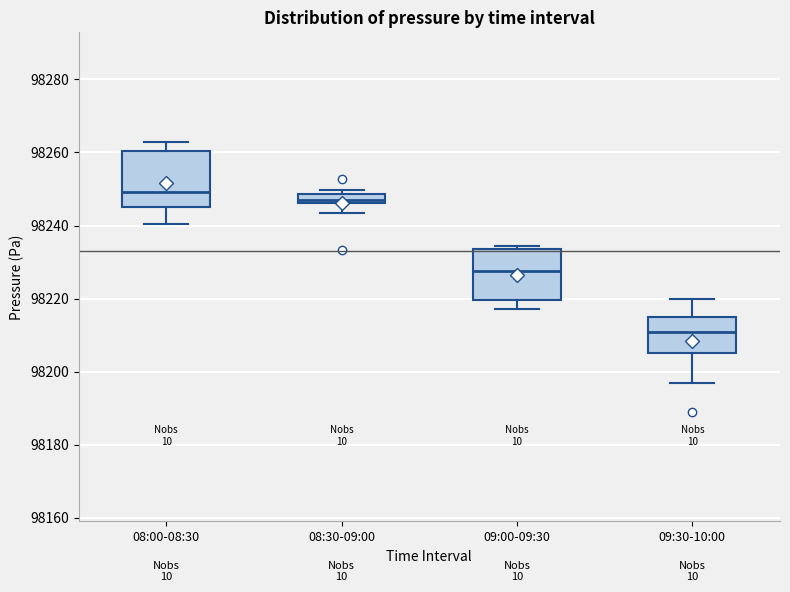

Where is the upper edge of the box for 09:00-09:30 on the y-axis? The values are not printed on the chart, so give them approximately, as read against the axis.

98234